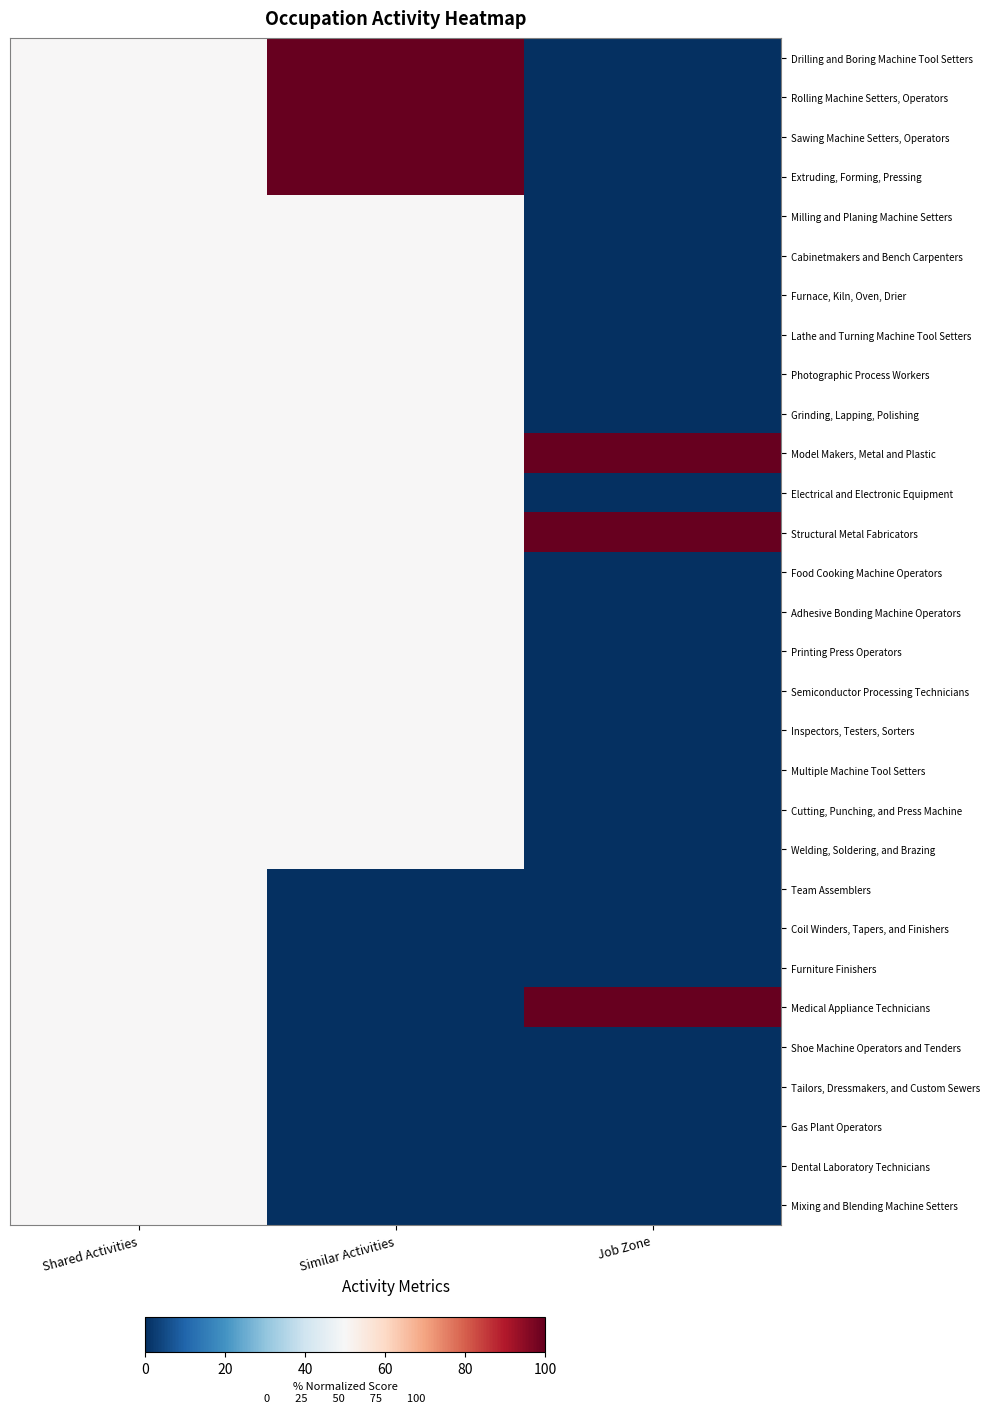

Reading left to right, transcribe all the data shown in this chart.

Drilling and Boring Machine Tool Setters: Shared Activities=50	Similar Activities=100	Job Zone=0
Rolling Machine Setters, Operators: Shared Activities=50	Similar Activities=100	Job Zone=0
Sawing Machine Setters, Operators: Shared Activities=50	Similar Activities=100	Job Zone=0
Extruding, Forming, Pressing: Shared Activities=50	Similar Activities=100	Job Zone=0
Milling and Planing Machine Setters: Shared Activities=50	Similar Activities=50	Job Zone=0
Cabinetmakers and Bench Carpenters: Shared Activities=50	Similar Activities=50	Job Zone=0
Furnace, Kiln, Oven, Drier: Shared Activities=50	Similar Activities=50	Job Zone=0
Lathe and Turning Machine Tool Setters: Shared Activities=50	Similar Activities=50	Job Zone=0
Photographic Process Workers: Shared Activities=50	Similar Activities=50	Job Zone=0
Grinding, Lapping, Polishing: Shared Activities=50	Similar Activities=50	Job Zone=0
Model Makers, Metal and Plastic: Shared Activities=50	Similar Activities=50	Job Zone=100
Electrical and Electronic Equipment: Shared Activities=50	Similar Activities=50	Job Zone=0
Structural Metal Fabricators: Shared Activities=50	Similar Activities=50	Job Zone=100
Food Cooking Machine Operators: Shared Activities=50	Similar Activities=50	Job Zone=0
Adhesive Bonding Machine Operators: Shared Activities=50	Similar Activities=50	Job Zone=0
Printing Press Operators: Shared Activities=50	Similar Activities=50	Job Zone=0
Semiconductor Processing Technicians: Shared Activities=50	Similar Activities=50	Job Zone=0
Inspectors, Testers, Sorters: Shared Activities=50	Similar Activities=50	Job Zone=0
Multiple Machine Tool Setters: Shared Activities=50	Similar Activities=50	Job Zone=0
Cutting, Punching, and Press Machine: Shared Activities=50	Similar Activities=50	Job Zone=0
Welding, Soldering, and Brazing: Shared Activities=50	Similar Activities=50	Job Zone=0
Team Assemblers: Shared Activities=50	Similar Activities=0	Job Zone=0
Coil Winders, Tapers, and Finishers: Shared Activities=50	Similar Activities=0	Job Zone=0
Furniture Finishers: Shared Activities=50	Similar Activities=0	Job Zone=0
Medical Appliance Technicians: Shared Activities=50	Similar Activities=0	Job Zone=100
Shoe Machine Operators and Tenders: Shared Activities=50	Similar Activities=0	Job Zone=0
Tailors, Dressmakers, and Custom Sewers: Shared Activities=50	Similar Activities=0	Job Zone=0
Gas Plant Operators: Shared Activities=50	Similar Activities=0	Job Zone=0
Dental Laboratory Technicians: Shared Activities=50	Similar Activities=0	Job Zone=0
Mixing and Blending Machine Setters: Shared Activities=50	Similar Activities=0	Job Zone=0